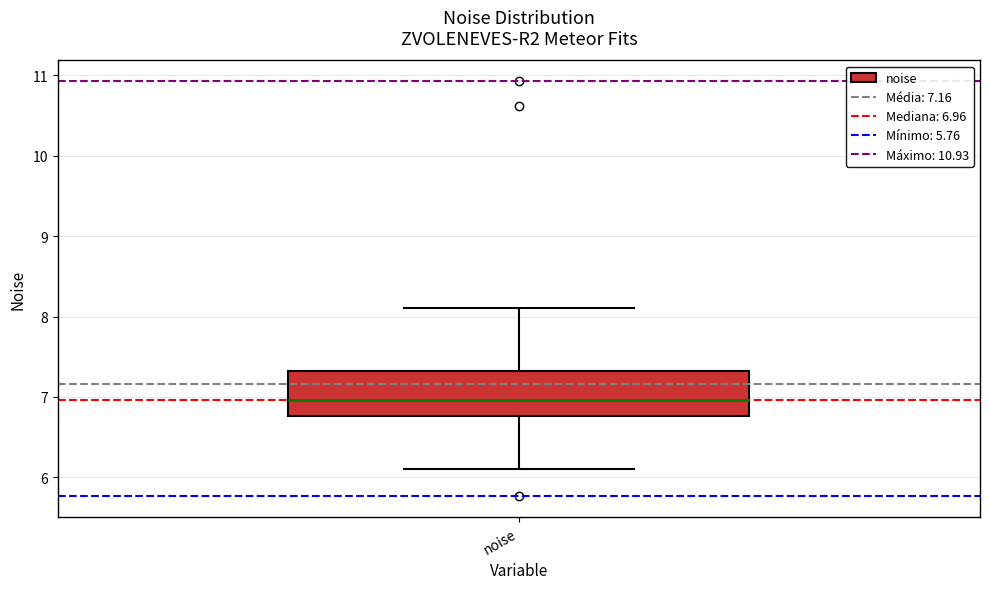

Where does the median line of the box for noise sit on the y-axis? The values are not printed on the chart, so give them approximately, as read against the axis.

7.0